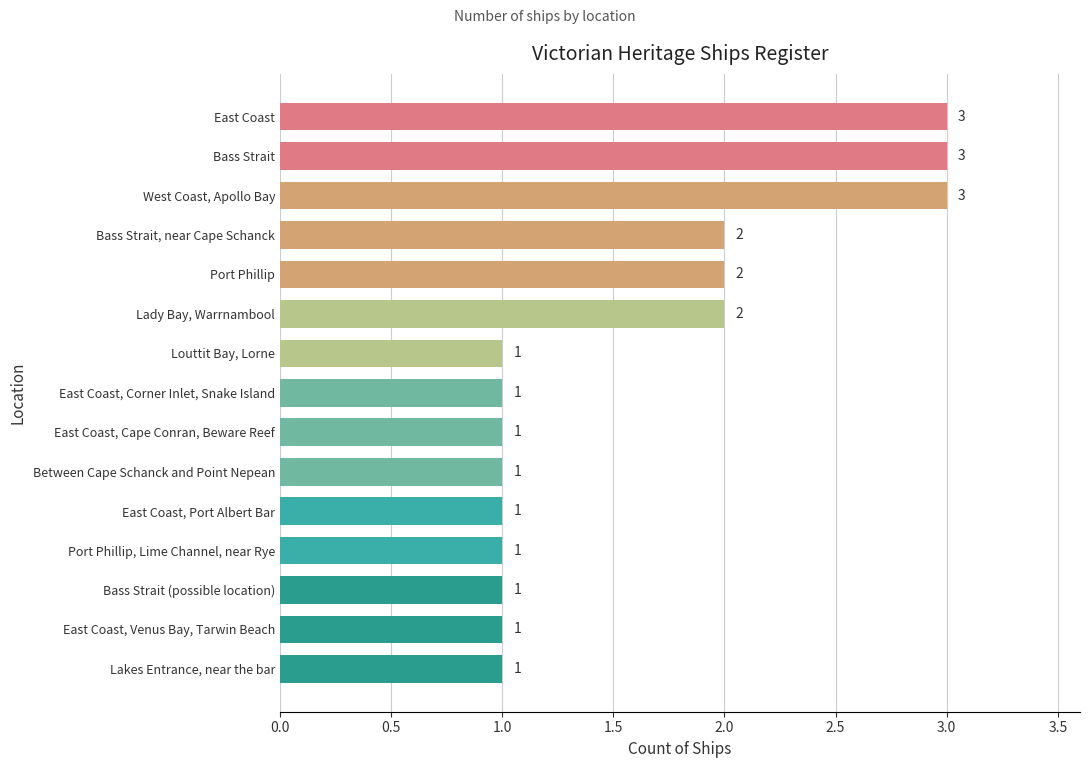

Is it true that the value at East Coast, Corner Inlet, Snake Island is 1?

True